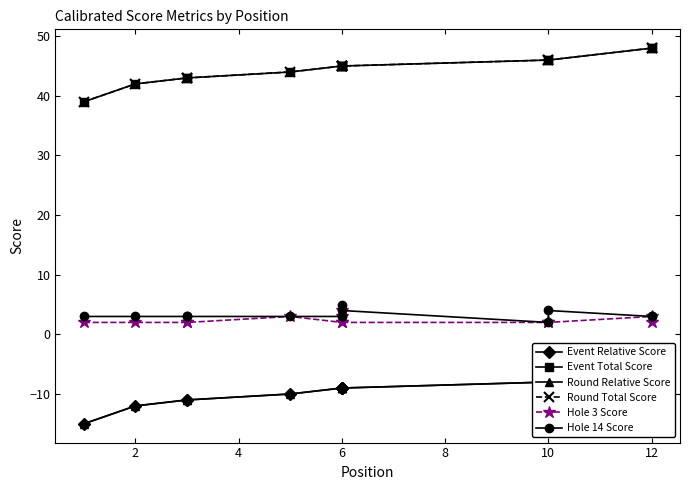

What is the difference between the maximum and second lowest values in the Event Total Score series?

6